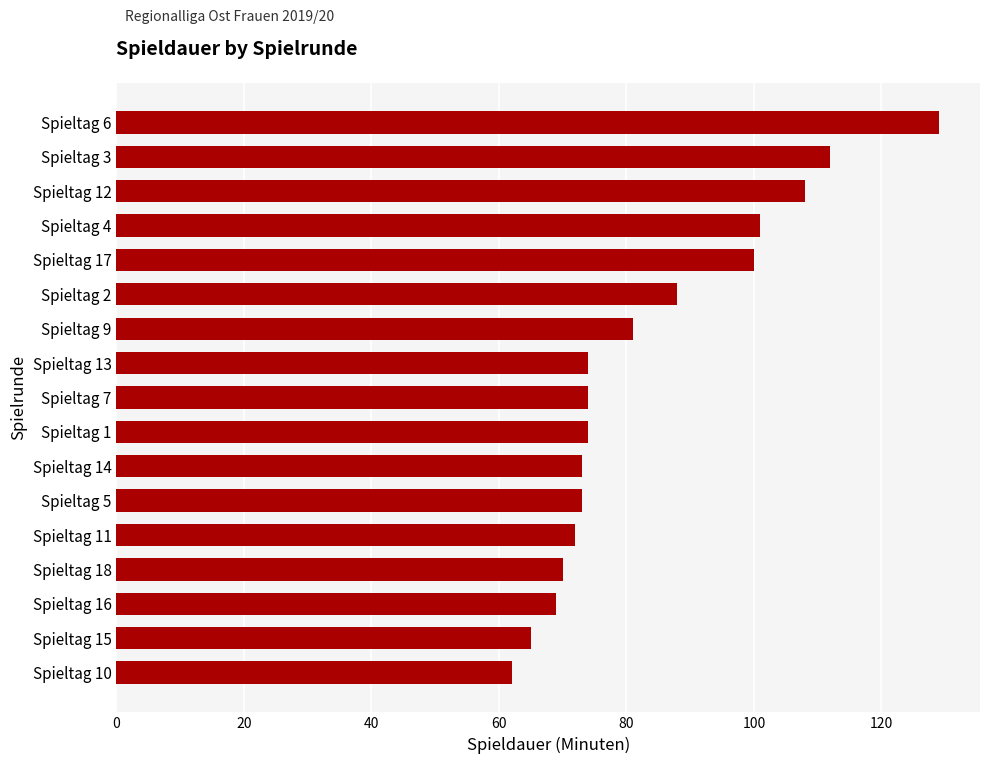

Which has a higher value, Spieltag 13 or Spieltag 6?

Spieltag 6